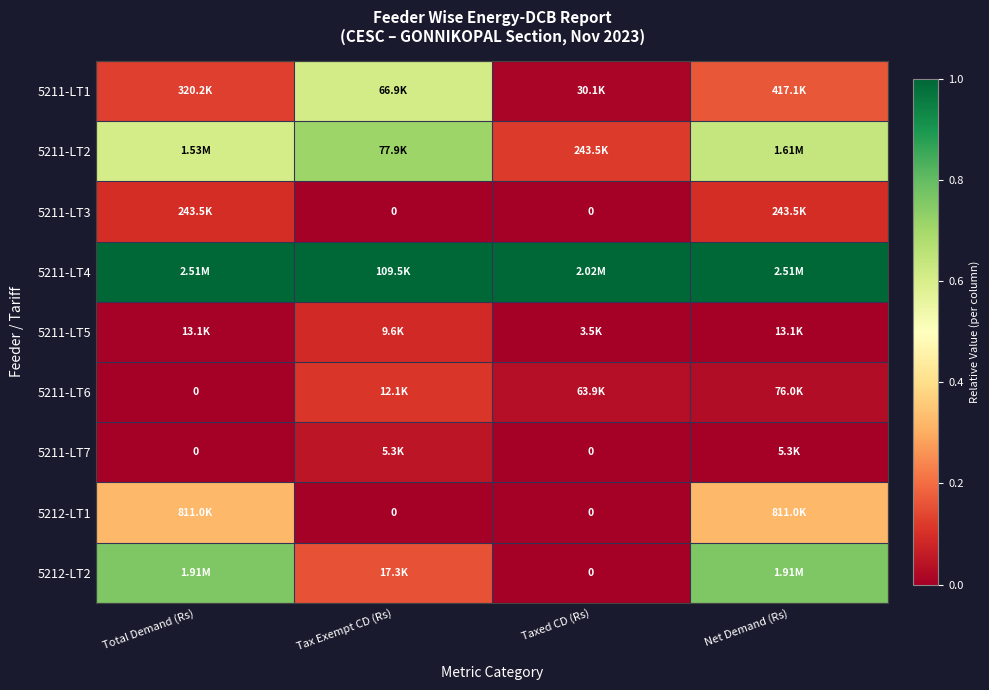

Rank the series at Taxed CD (Rs) from lowest to highest value.

5211-LT3, 5211-LT7, 5212-LT1, 5212-LT2, 5211-LT5, 5211-LT1, 5211-LT6, 5211-LT2, 5211-LT4